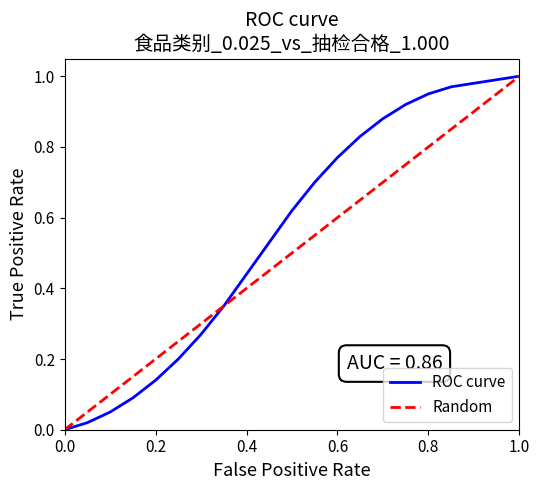

Which series has the largest total across all categories?

ROC curve